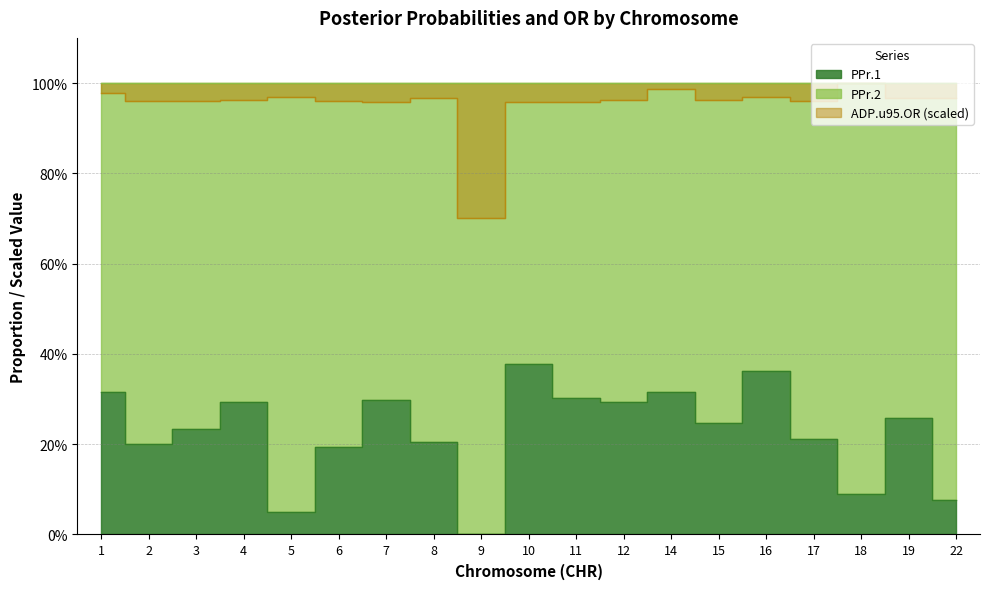

Between 11 and 8, which is larger?

11